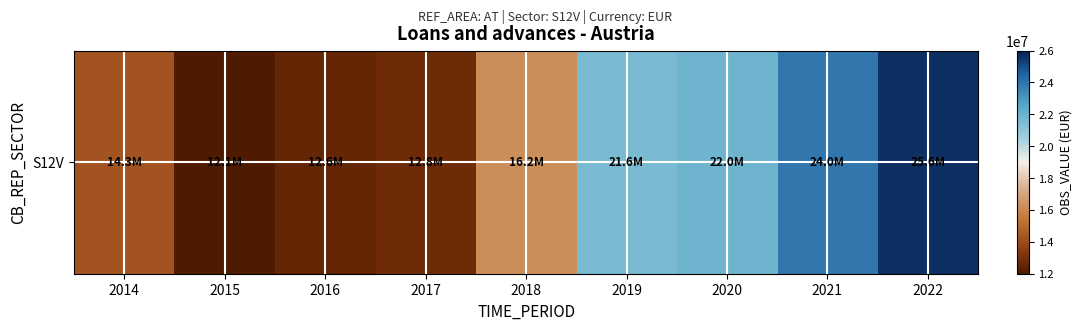

Read the value at 2020, to the nearest 100.

21952500